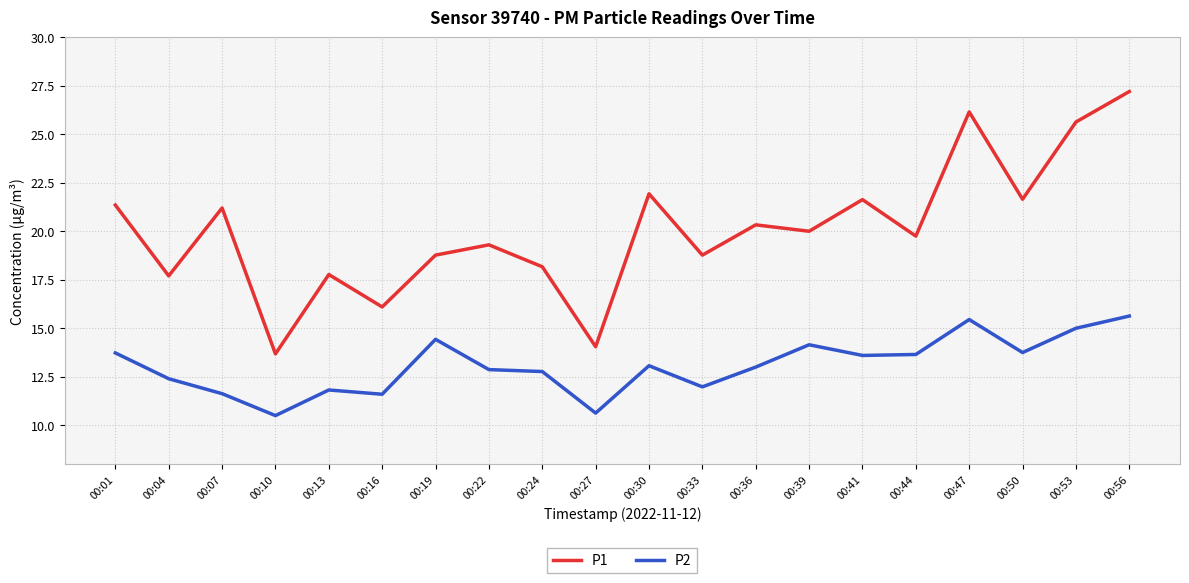

Which series has the largest total across all categories?

P1